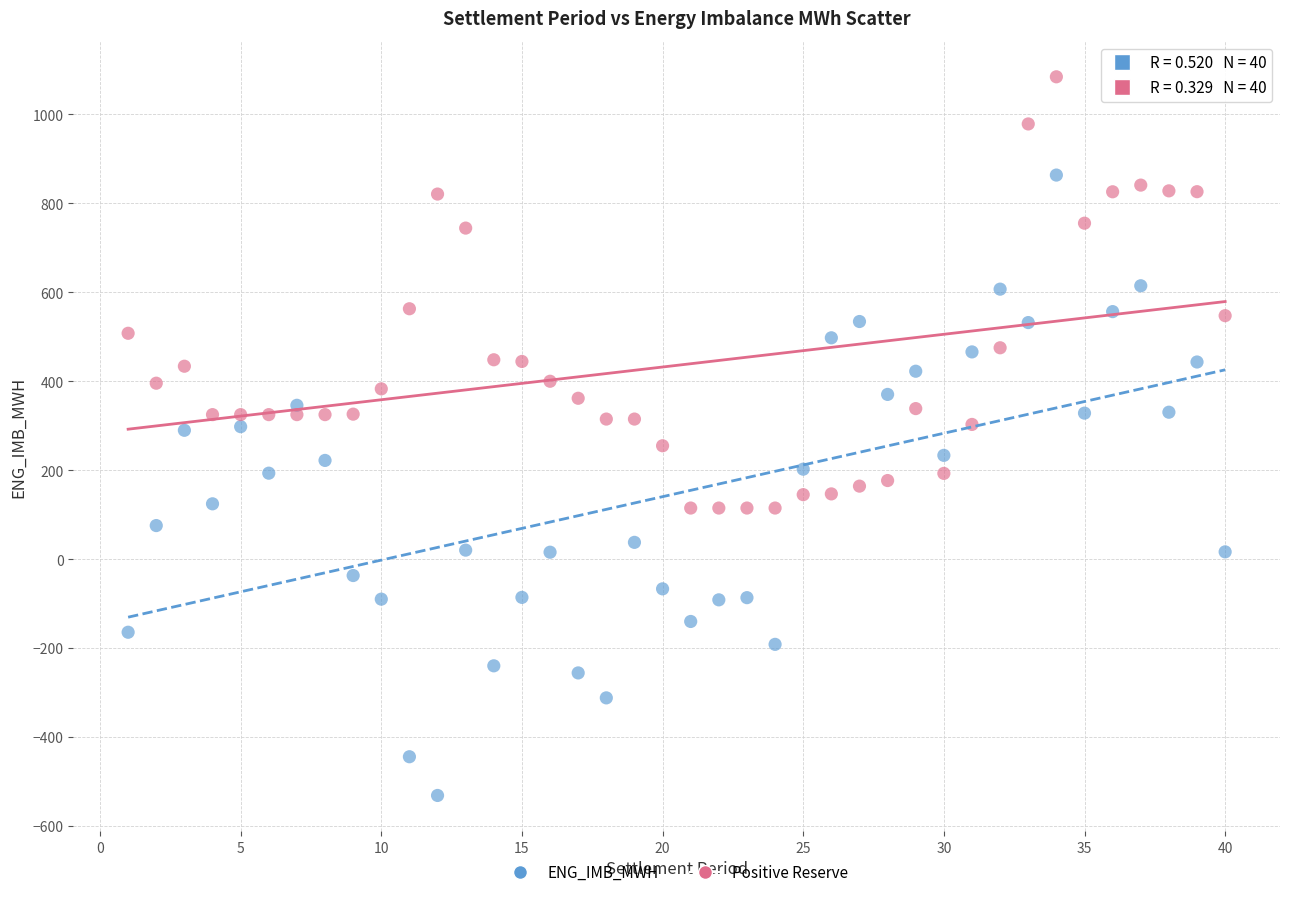

What are all the series names shown in the legend?

ENG_IMB_MWH, Positive Reserve